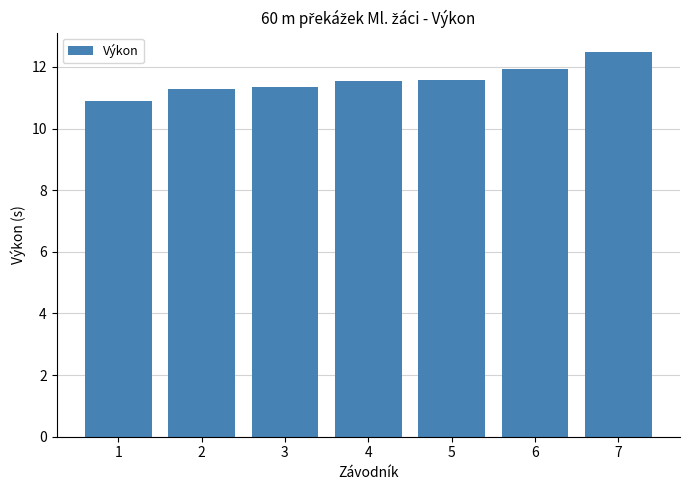

What is the average value?

11.6